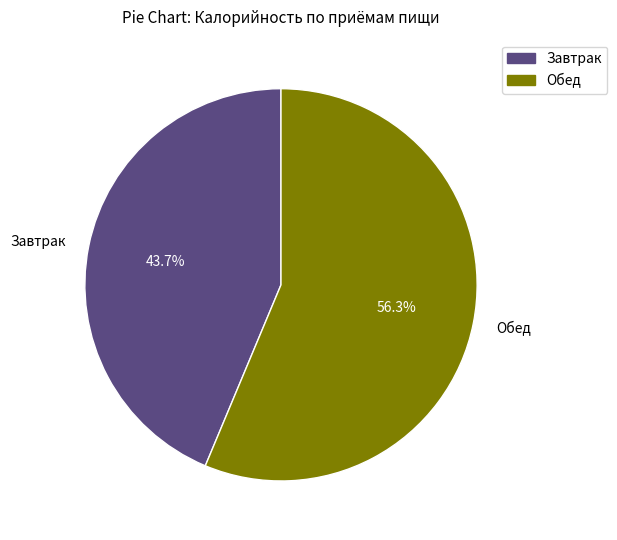

To the nearest percent, what is the average slice percentage?

50%